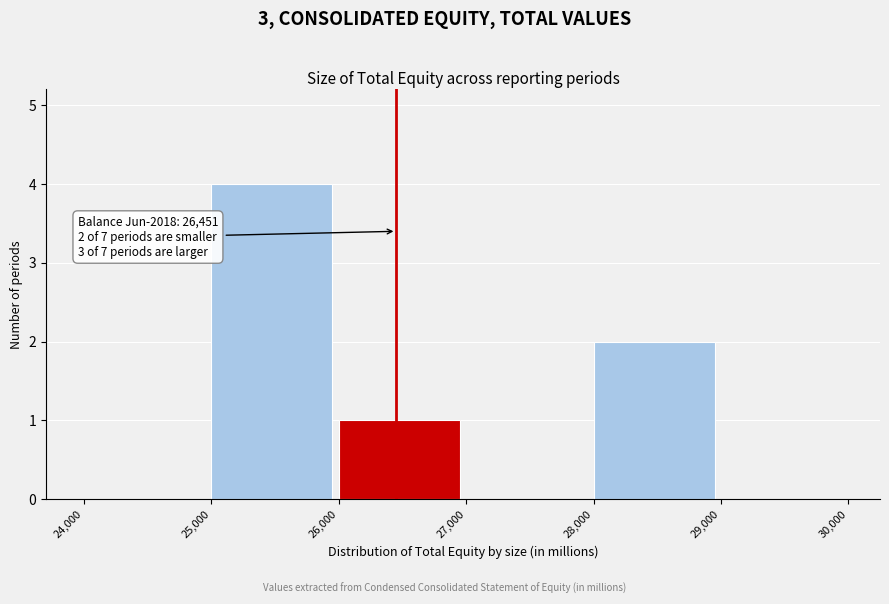

Which range on the x-axis has the tallest bar?

25,000 to 26,000